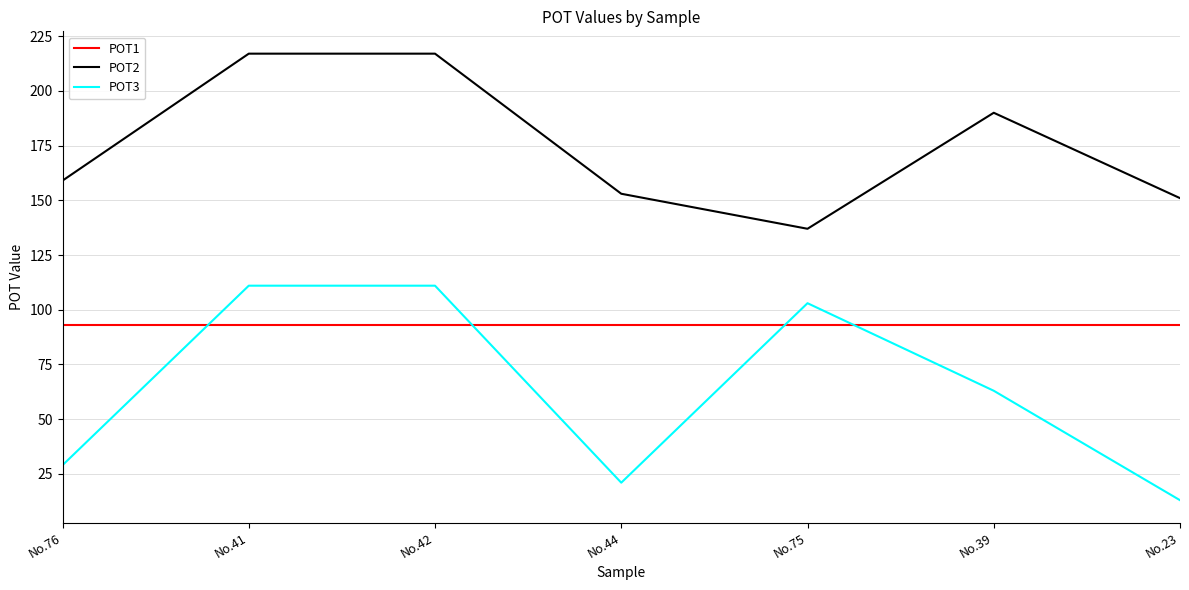

How many times do POT1 and POT3 cross each other?

4